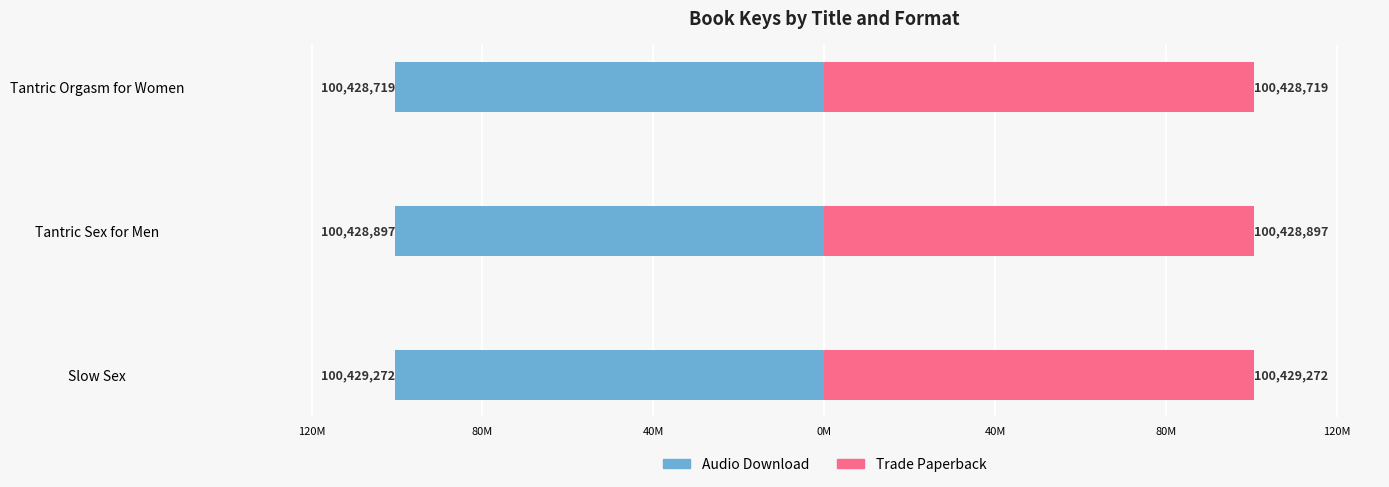

How many bars are there in total?

6